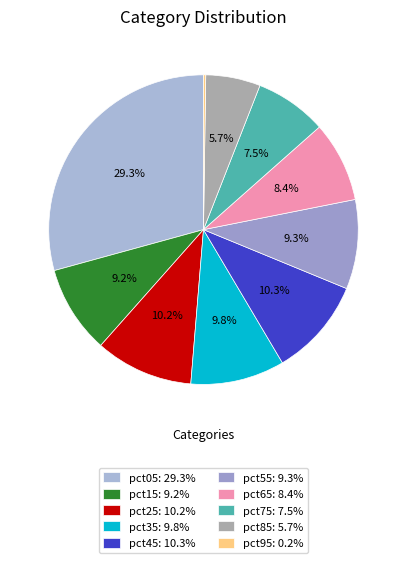

Which has a higher value, pct75 or pct25?

pct25